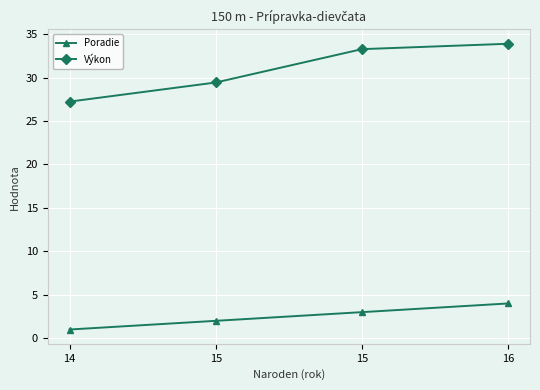

What are all the series names shown in the legend?

Poradie, Výkon